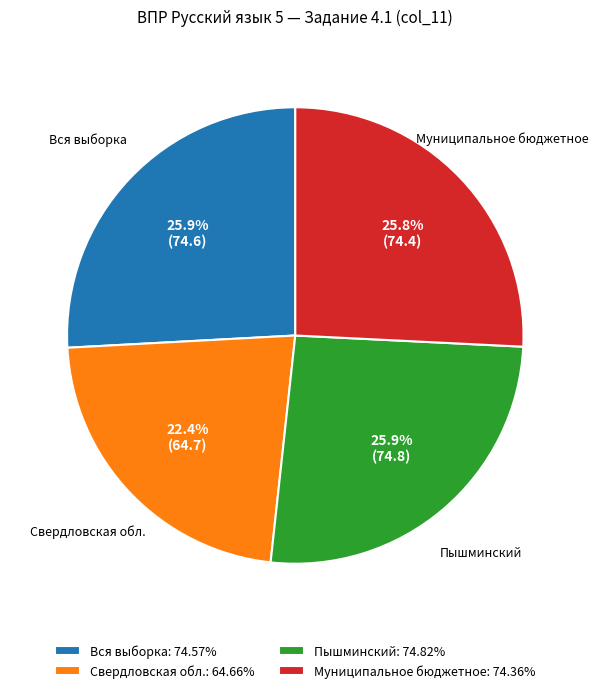

What portion of the pie excludes Муниципальное бюджетное?

74.2%